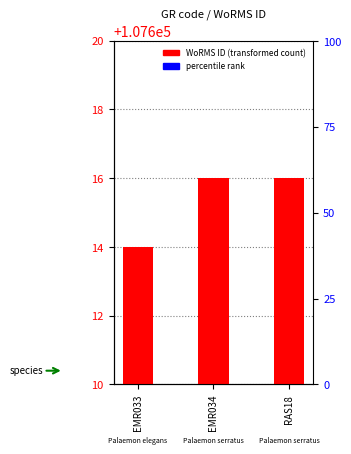

Which category has the lowest value across all series?

EMR033